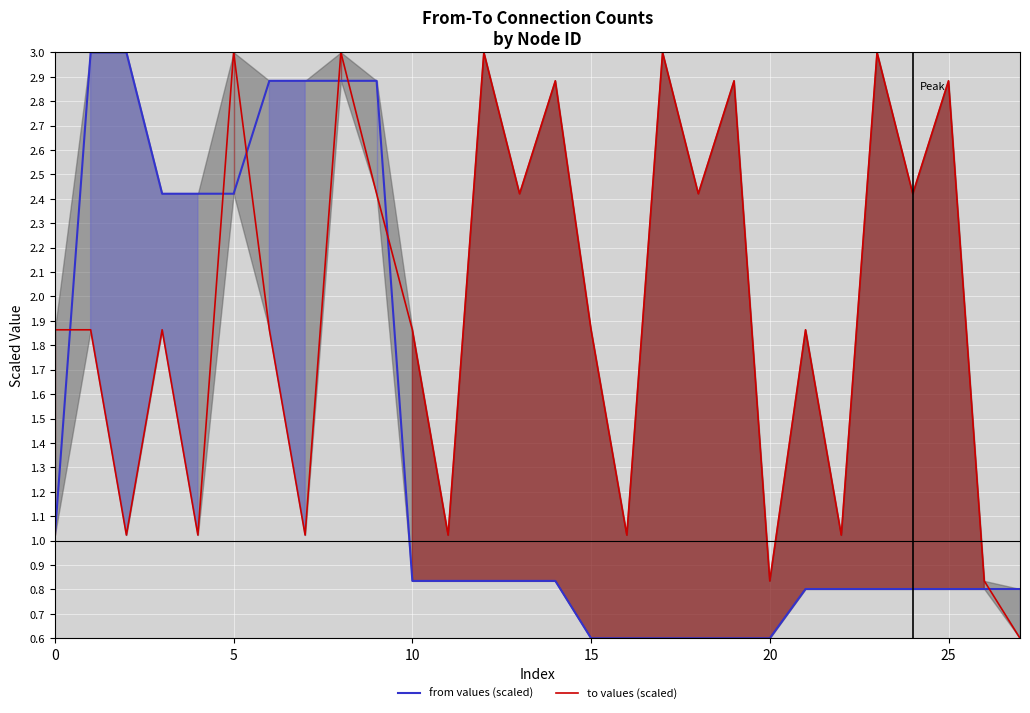

Does the chart display data point markers on the line(s)?

No